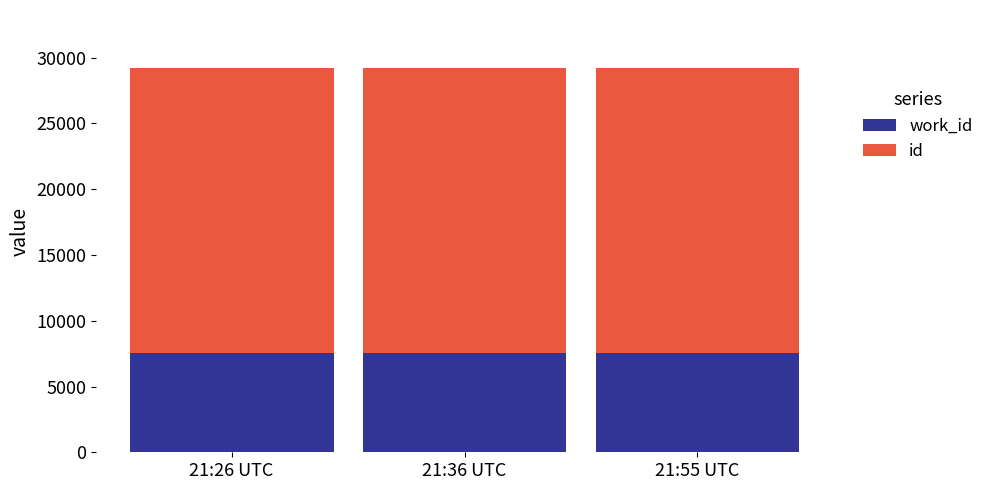

What is the total value across all series at 21:55 UTC?

29236